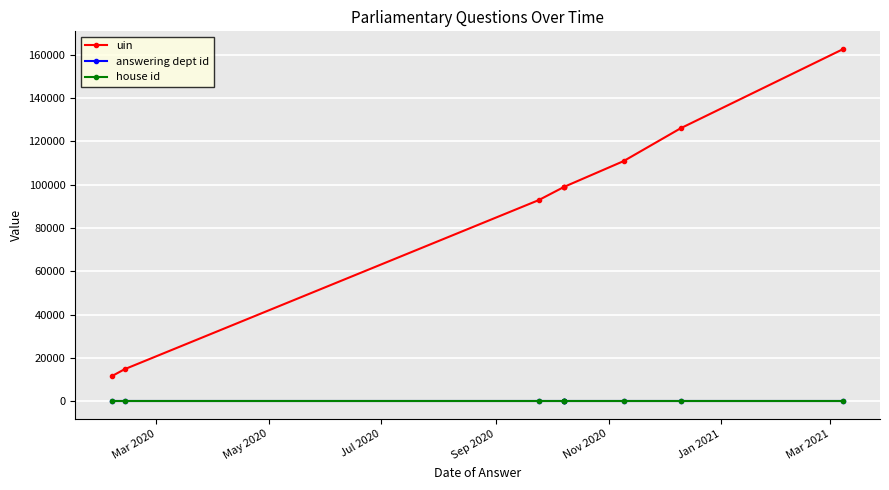

True or false: house id and uin cross at least once.

False